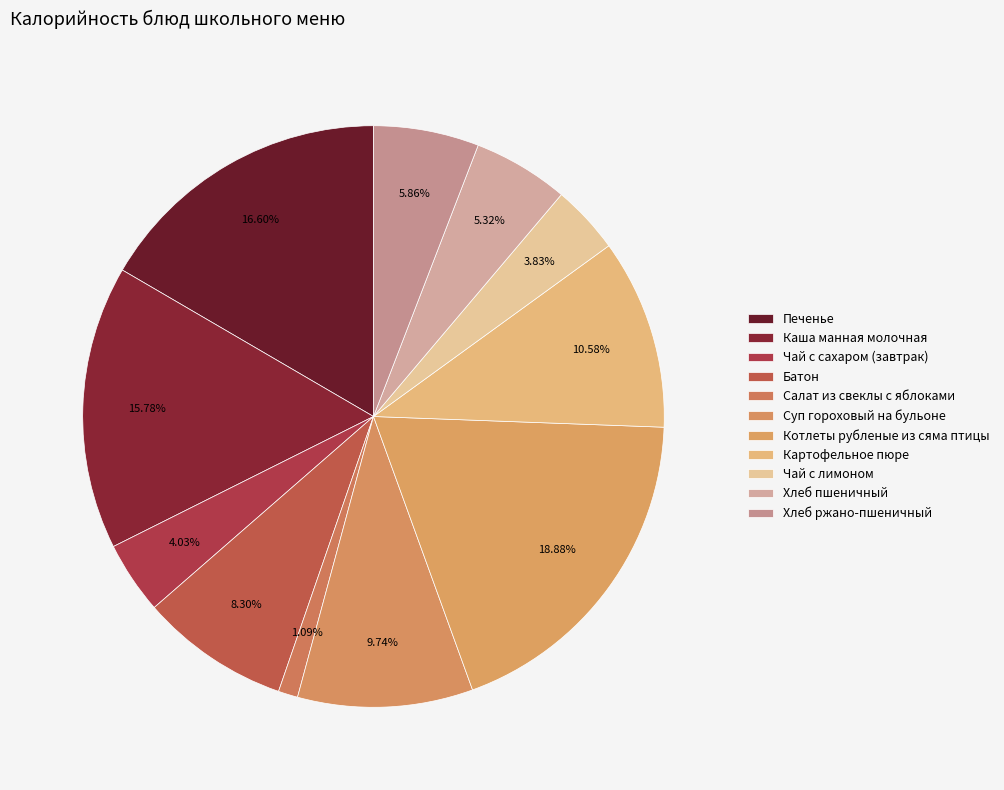

Is it true that Картофельное пюре is 2% of the pie?

False